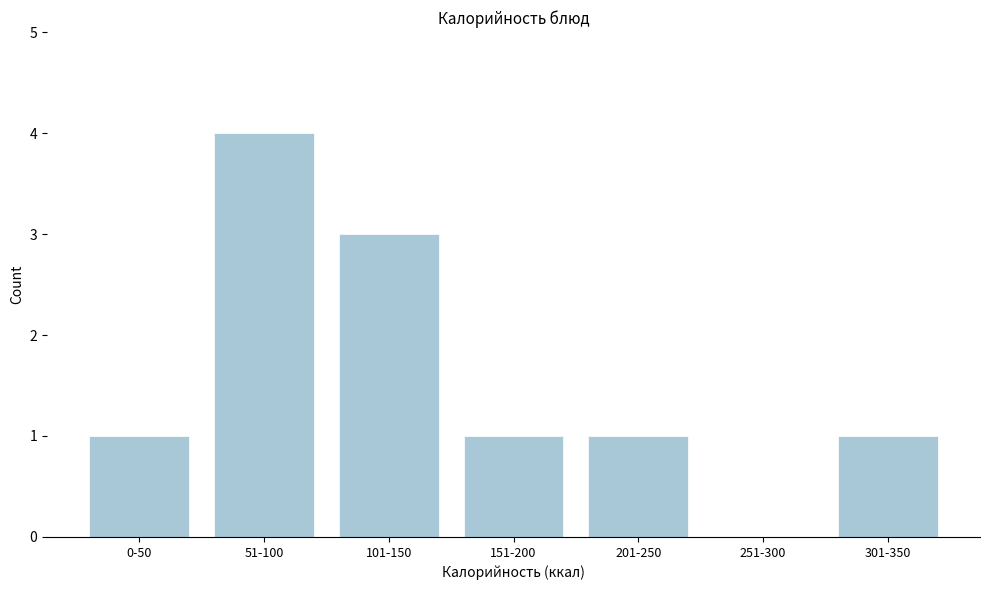

Reading left to right, transcribe all the data shown in this chart.

0-50=1	51-100=4	101-150=3	151-200=1	201-250=1	251-300=0	301-350=1